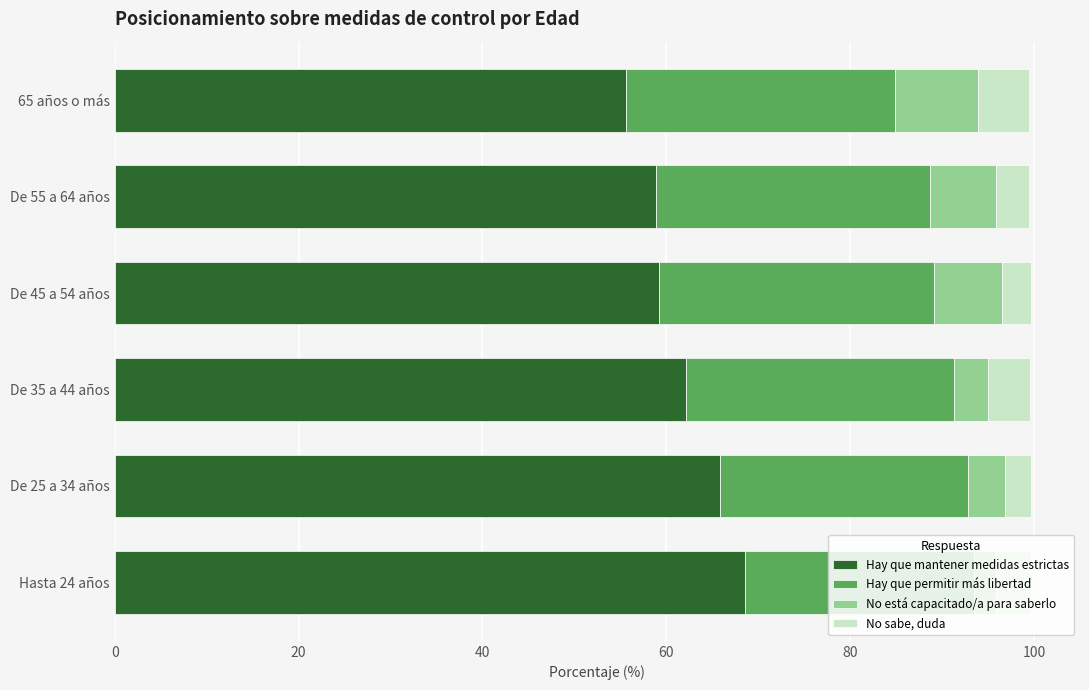

At which label does Hay que mantener medidas estrictas reach its minimum?

65 años o más